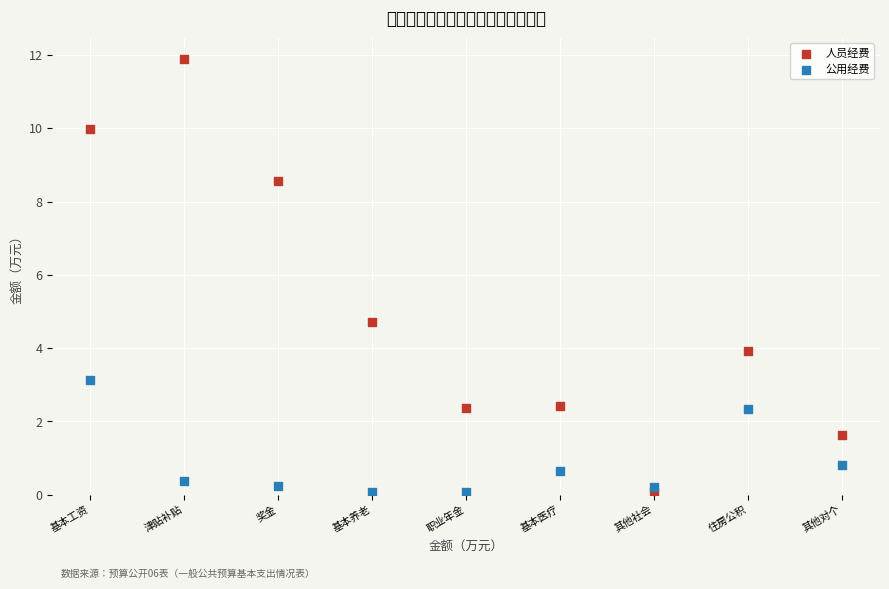

Across all series, what Y value is closest to 5?

4.7